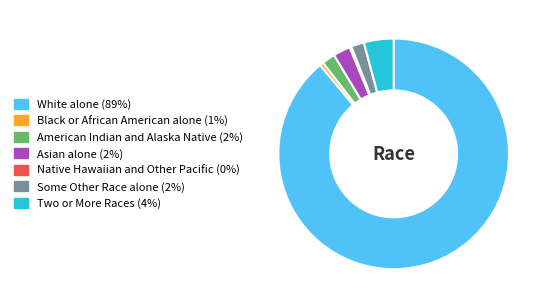

Is the sum of Asian alone (2%) and White alone (89%) greater than half?

Yes